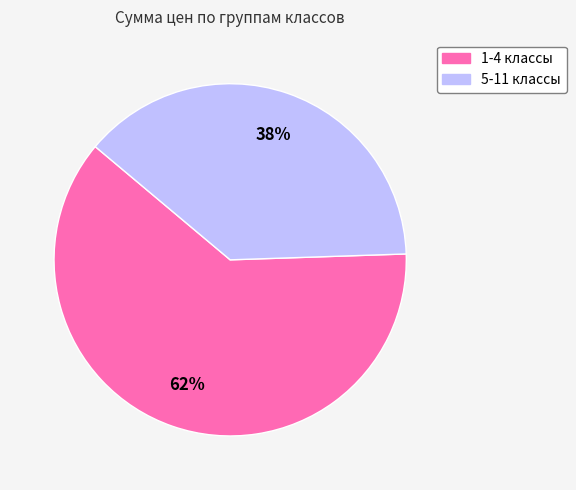

True or false: 1-4 классы accounts for 55% of the total.

False